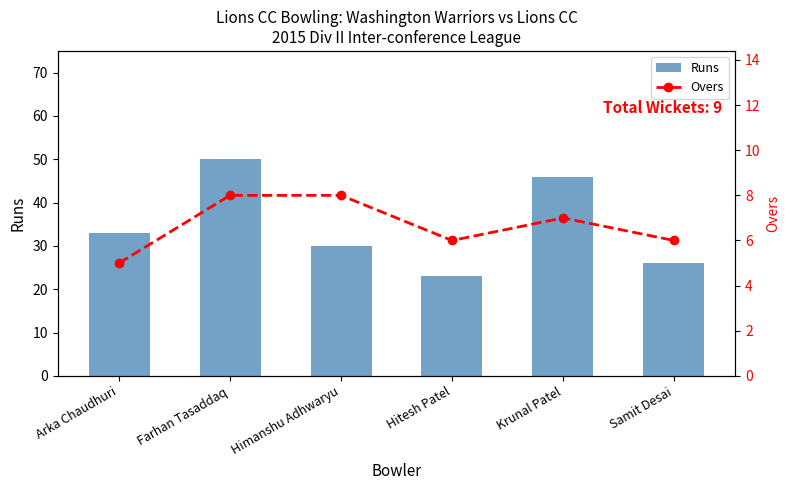

Which category has the lowest value in the Overs series?

Arka Chaudhuri